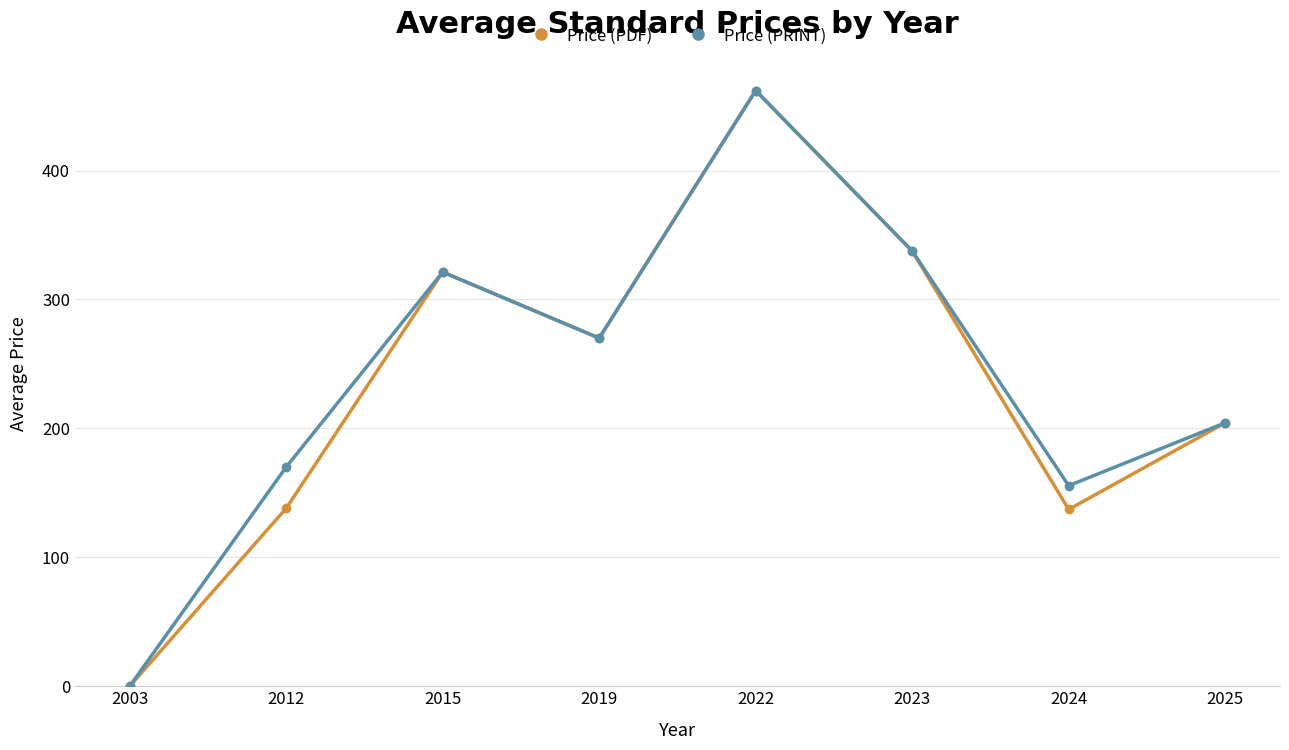

Where is Price (PRINT) nearest to the value 231?

2025